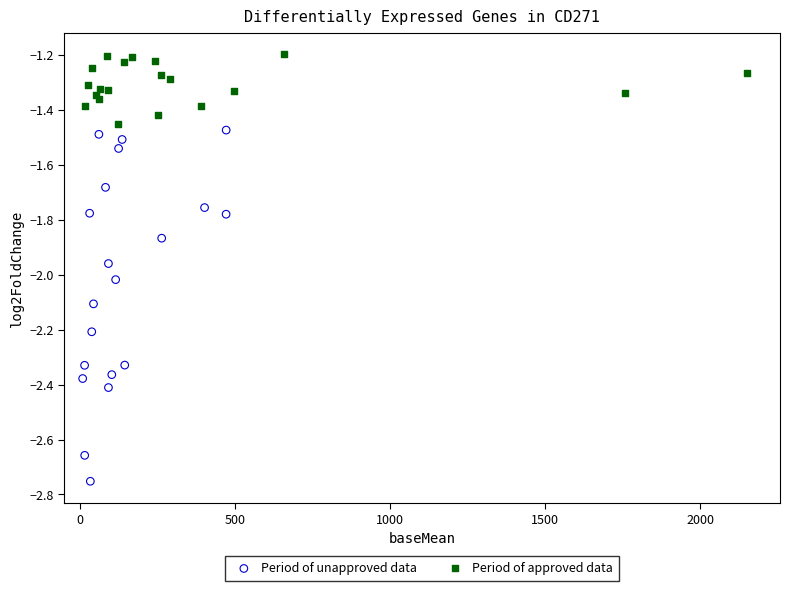

Which series has the largest Y range (max minus min)?

Period of unapproved data